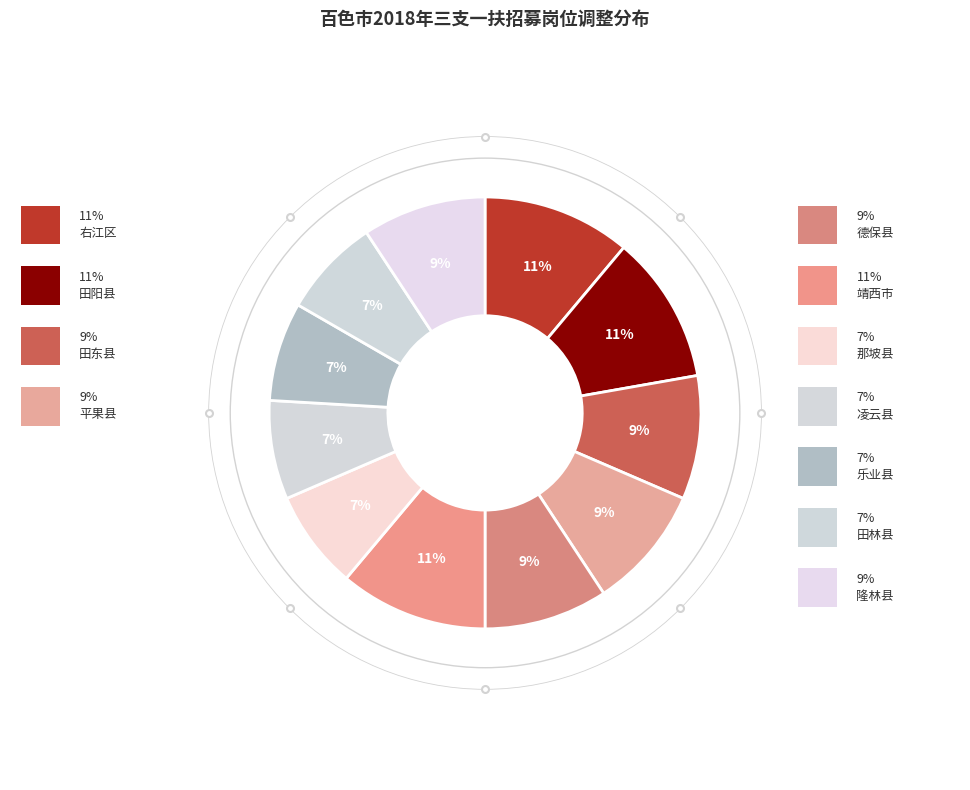

How many slices are in this pie chart?

11